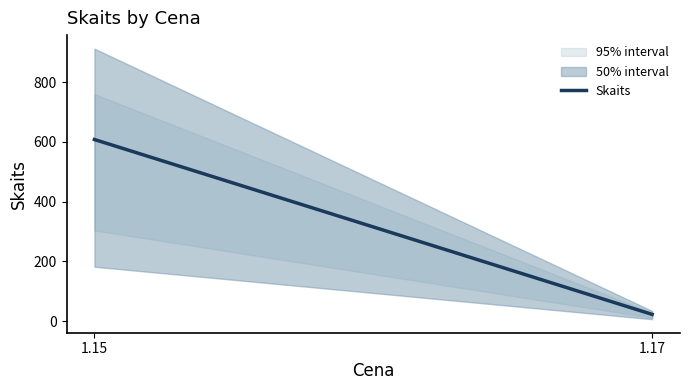

What is the greatest value displayed?

608